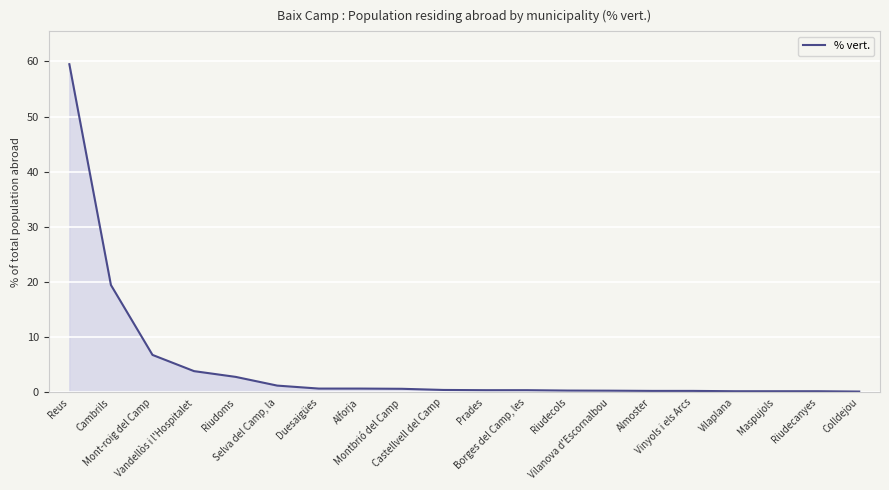

How many categories are shown in the chart?

20